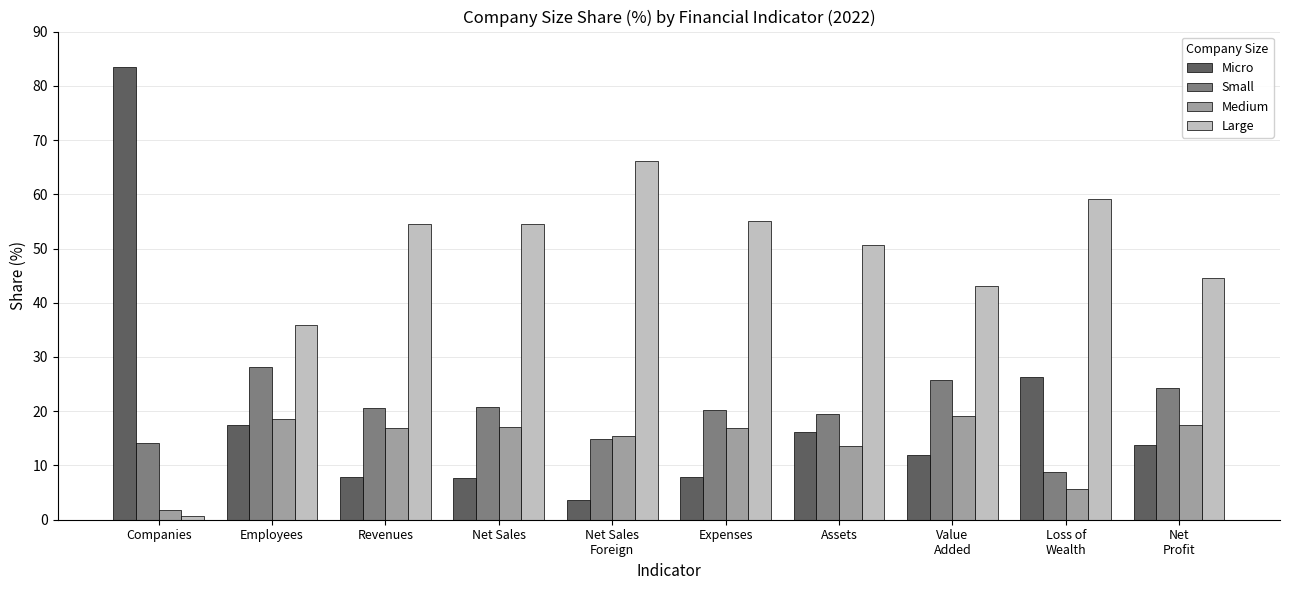

What is the label of the 9th bar from the right?

Employees